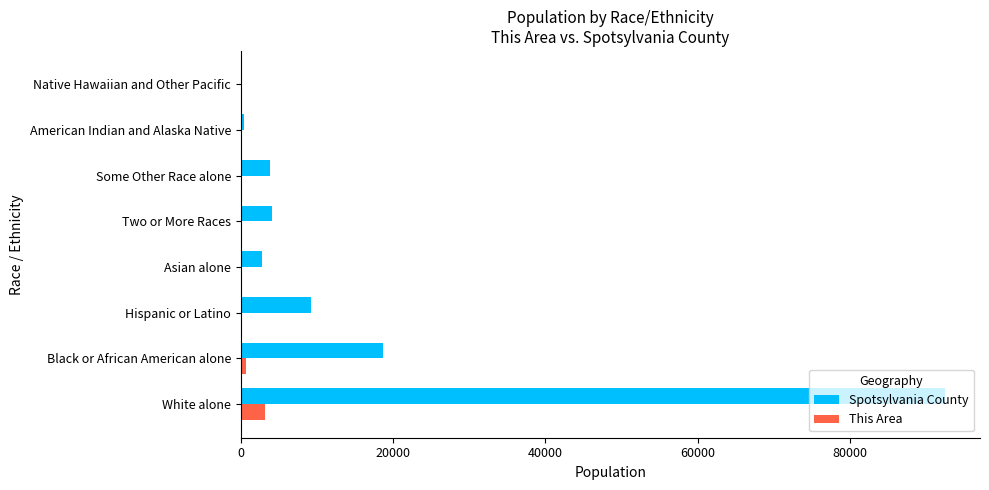

What are all the series names shown in the legend?

Spotsylvania County, This Area